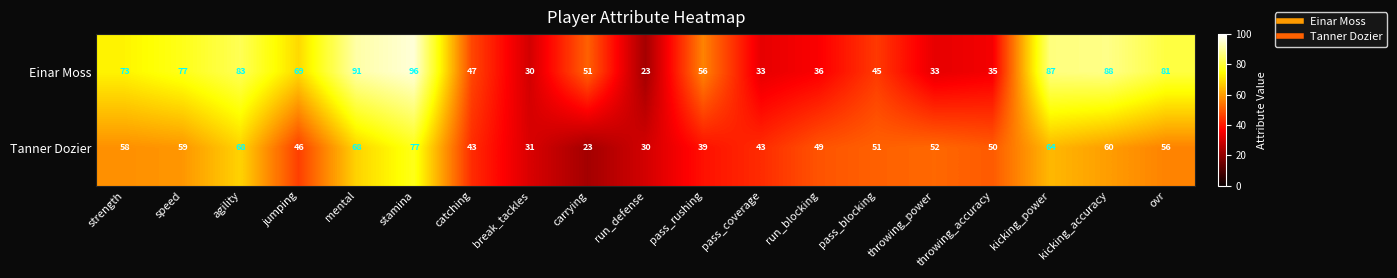

What is the total value across all series at kicking_power?

151